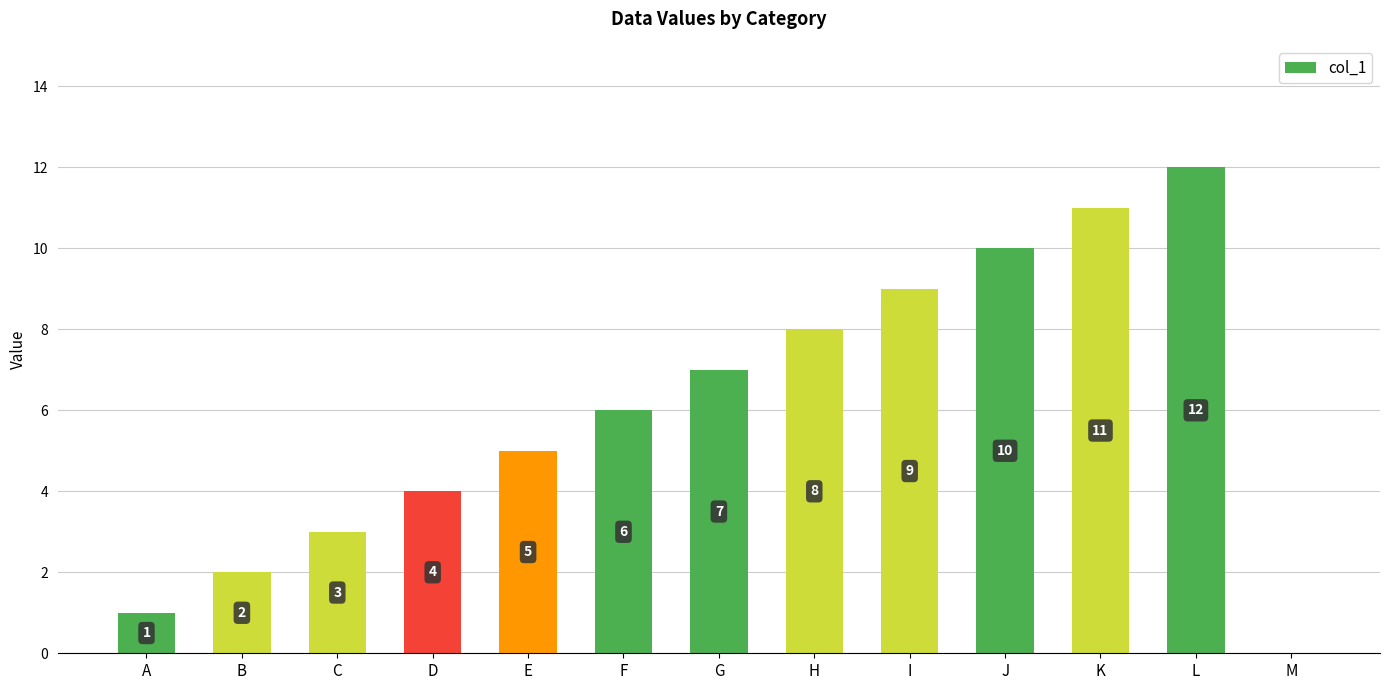

Which has a higher value, B or D?

D